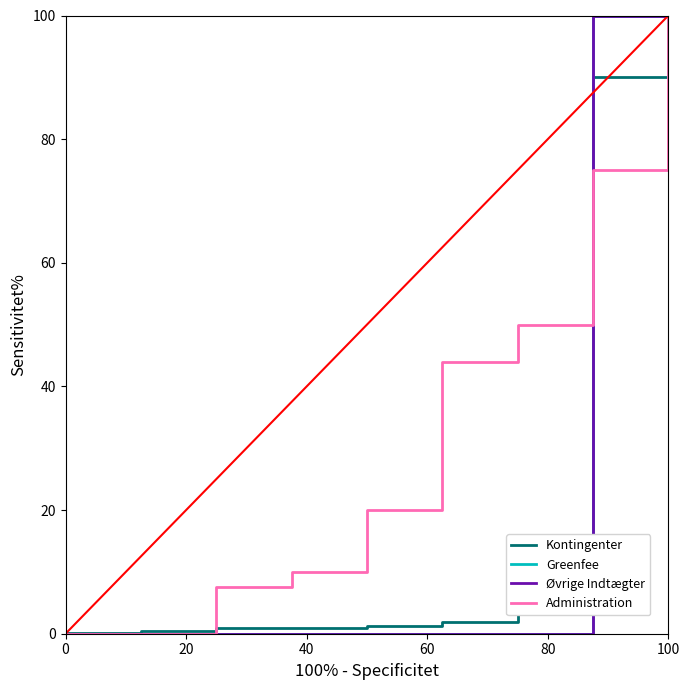

Which series has the widest spread of values?

Greenfee